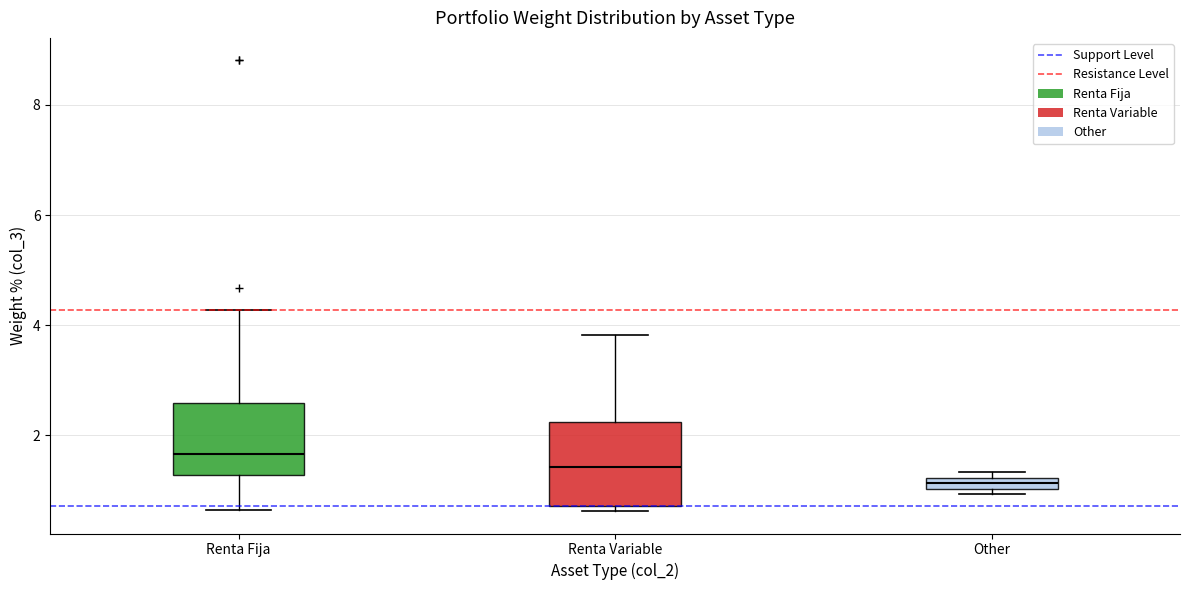

Which box has the lowest median line?

Other